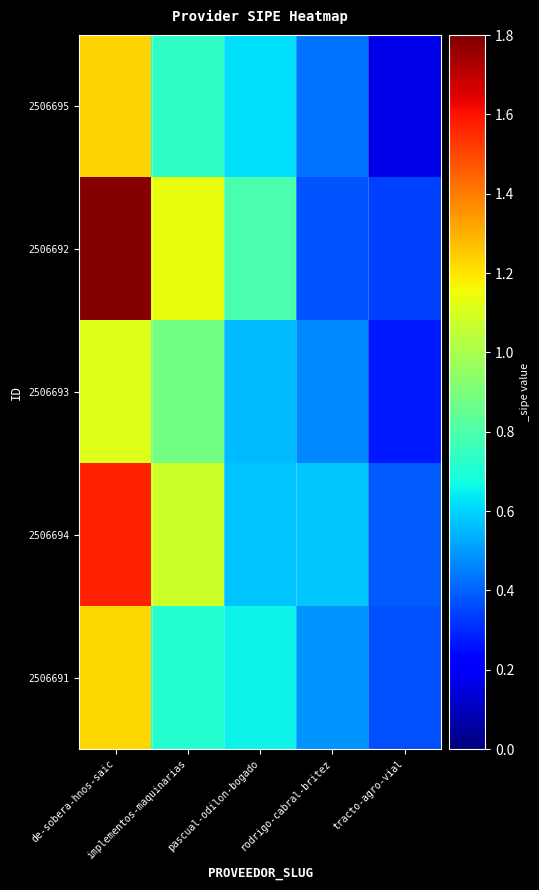

Which series changed the most between pascual-odilon-bogado and tracto-agro-vial?

2506695